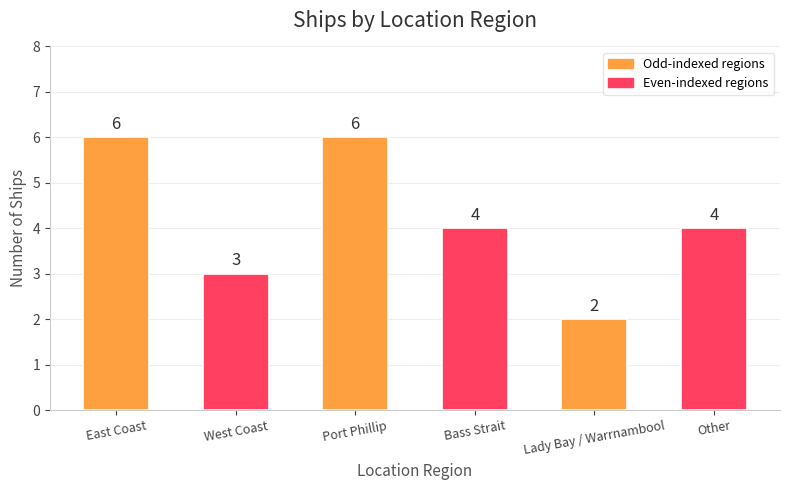

Between Other and West Coast, which is larger?

Other